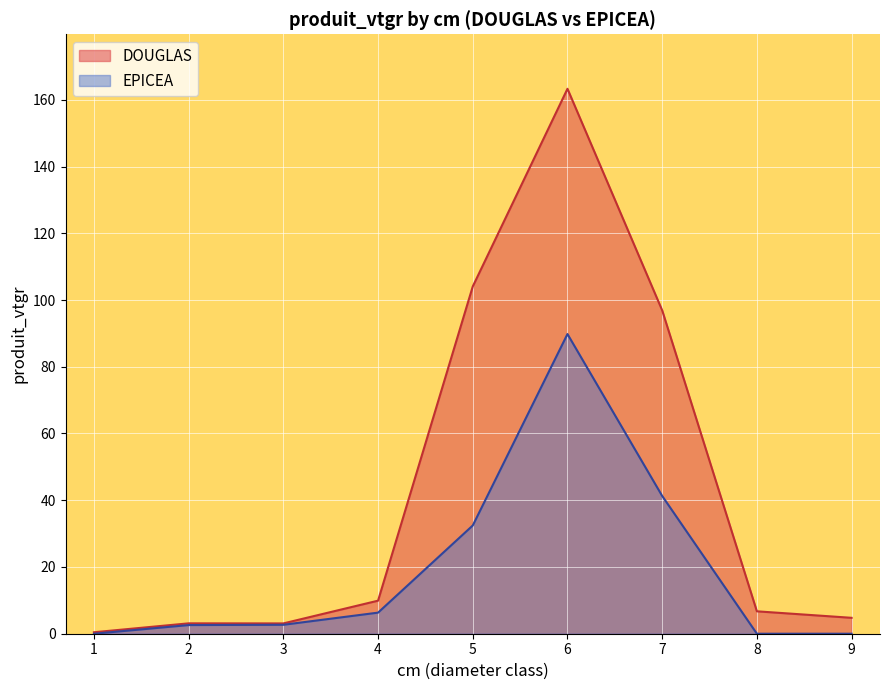

Reading left to right, what are all the values shown in this chart?

DOUGLAS: 1=0.4	2=3.1	3=3.1	4=9.9	5=104.1	6=163.3	7=96.9	8=6.7	9=4.8
EPICEA: 1=0.0	2=2.6	3=2.7	4=6.3	5=32.4	6=89.8	7=41.3	8=0.0	9=0.0